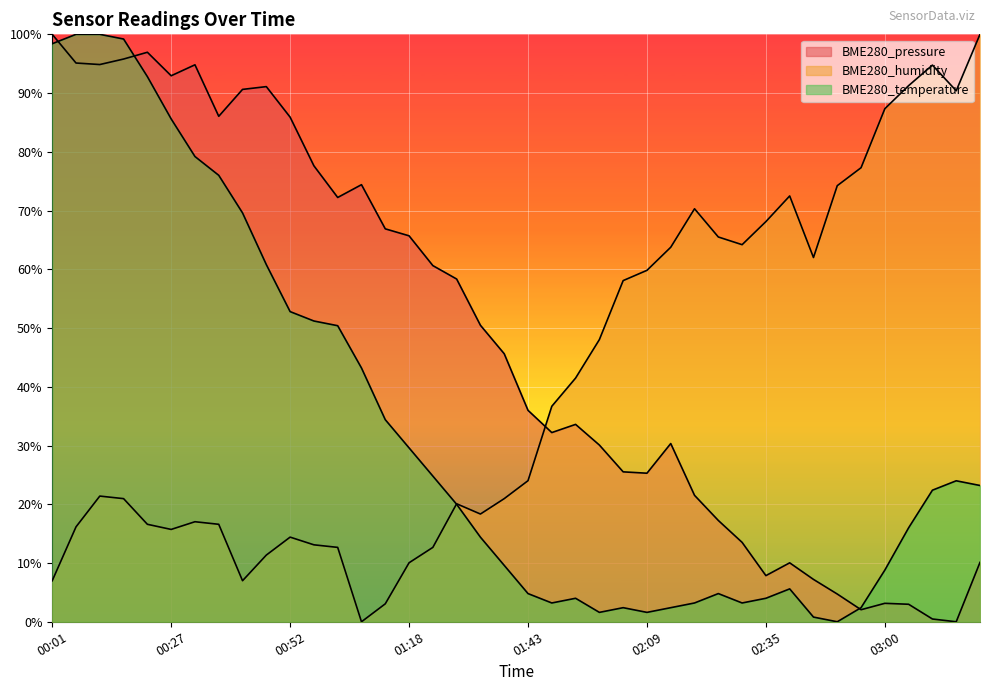

Reading left to right, what are all the values shown in this chart?

BME280_pressure: 100.0	95.1	94.9	95.8	96.9	92.9	94.8	86.0	90.6	91.1	85.9	77.6	72.2	74.4	66.9	65.7	60.6	58.3	50.5	45.6	36.0	32.2	33.6	30.1	25.5	25.3	30.3	21.5	17.2	13.5	7.9	10.0	7.2	4.7	2.1	3.1	3.0	0.5	0.0	10.1
BME280_humidity: 7.0	16.2	21.4	21.0	16.6	15.7	17.0	16.6	7.0	11.4	14.4	13.1	12.7	0.0	3.1	10.0	12.7	20.1	18.3	21.0	24.0	36.7	41.5	48.0	58.1	59.8	63.8	70.3	65.5	64.2	68.1	72.5	62.0	74.2	77.3	87.3	91.3	94.8	90.4	100.0
BME280_temperature: 98.4	100.0	100.0	99.2	92.8	85.6	79.2	76.0	69.6	60.8	52.8	51.2	50.4	43.2	34.4	29.6	24.8	20.0	14.4	9.6	4.8	3.2	4.0	1.6	2.4	1.6	2.4	3.2	4.8	3.2	4.0	5.6	0.8	0.0	2.4	8.8	16.0	22.4	24.0	23.2